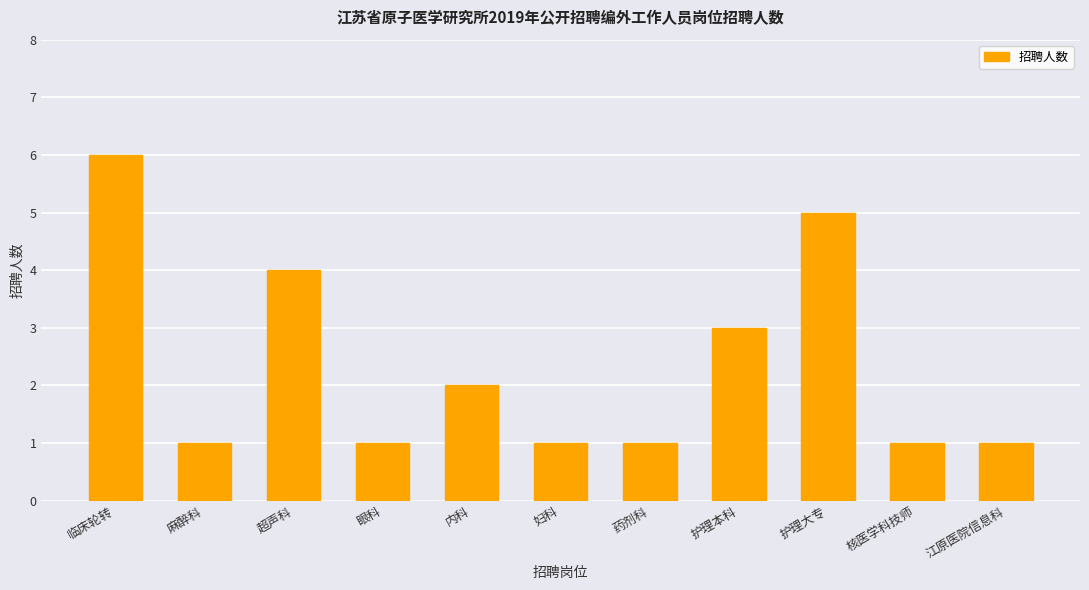

What position from the right is 护理大专?

3